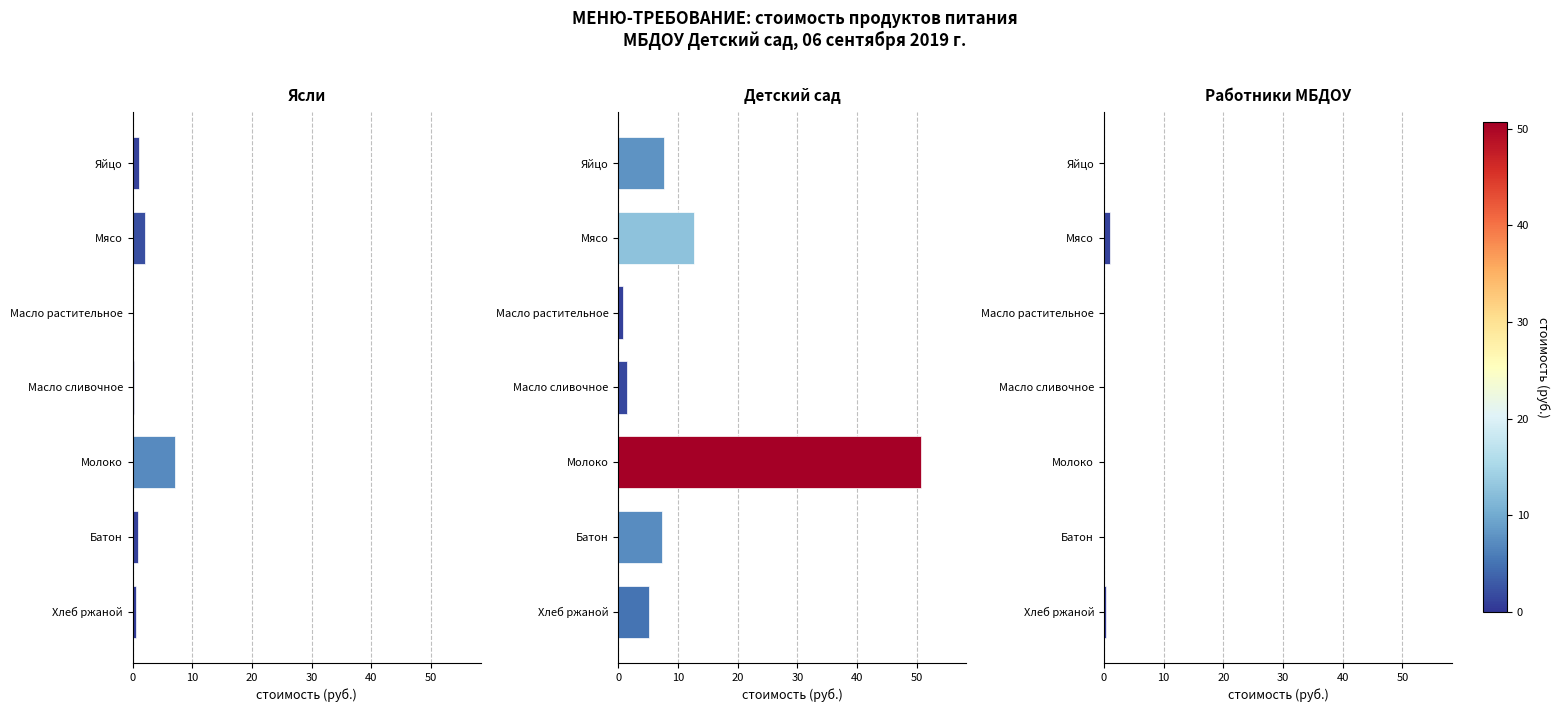

Does the chart contain any negative values?

No